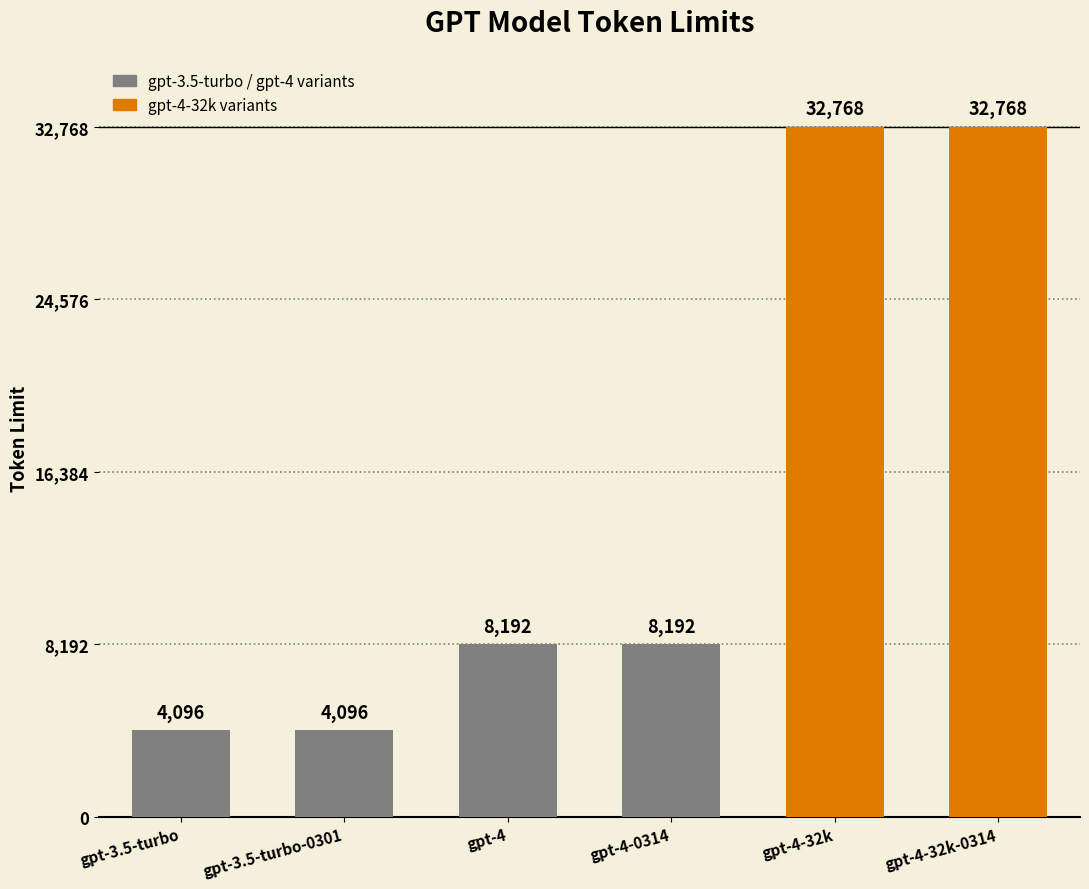

What is the label of the 1st bar from the right?

gpt-4-32k-0314